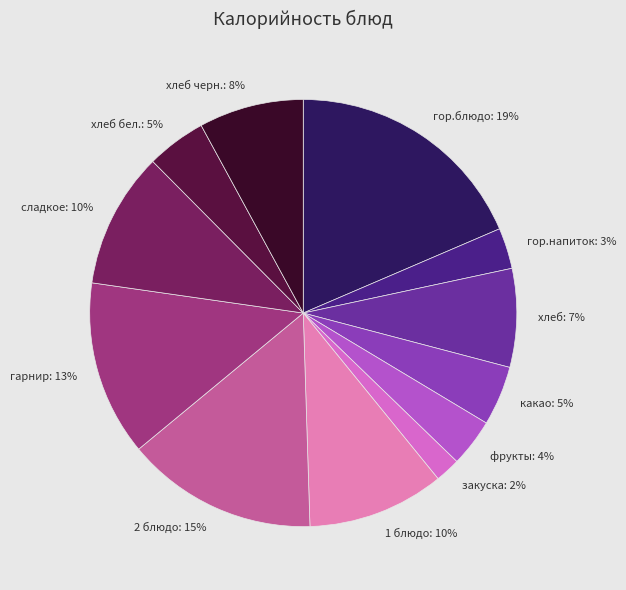

True or false: сладкое accounts for 10% of the total.

True